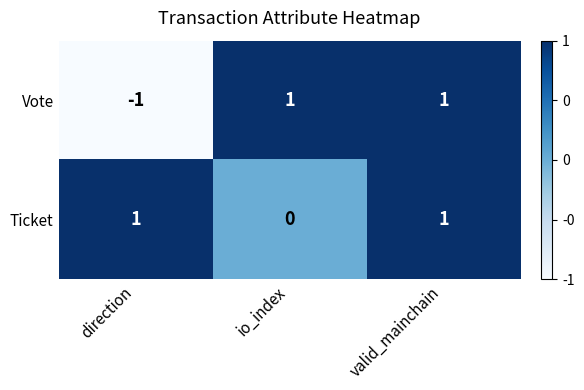

At which category does the chart reach its minimum across all series?

direction